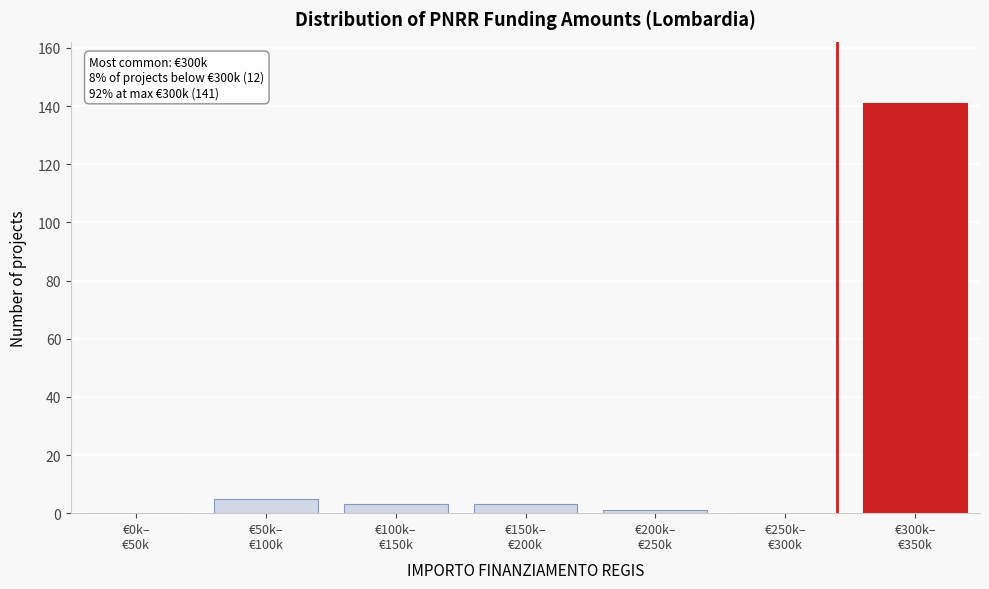

What is the greatest value displayed?

141